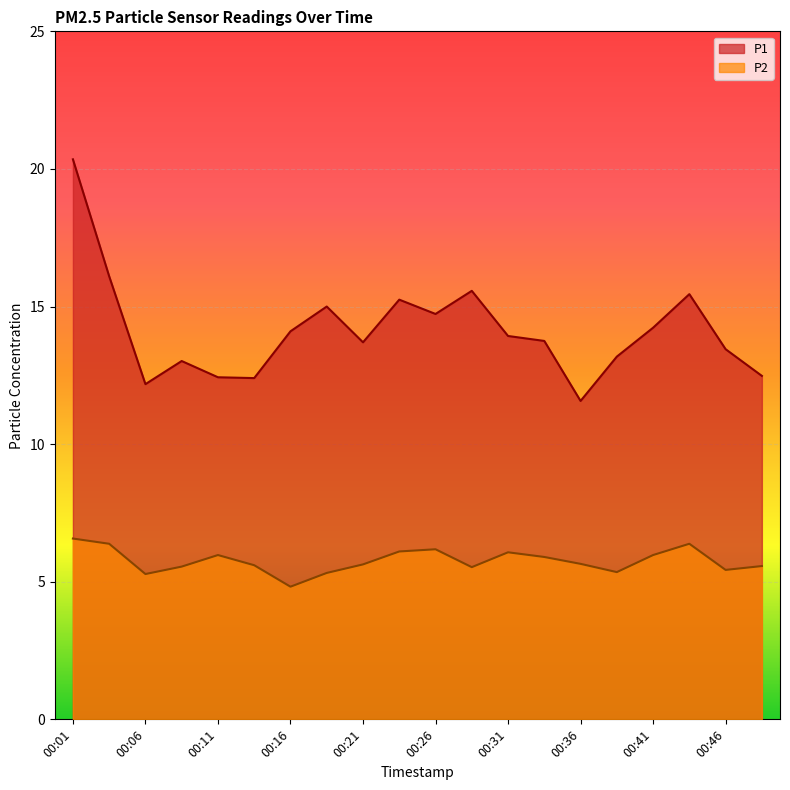

True or false: P1 and P2 intersect in this chart.

False